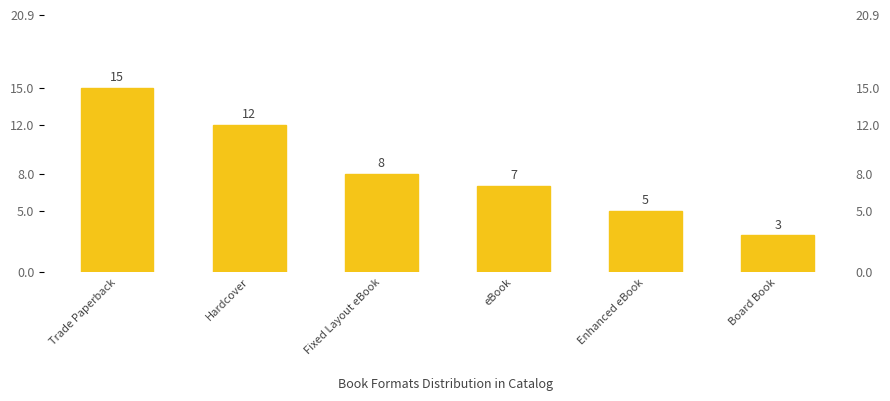

Rank the categories by value from highest to lowest.

Trade Paperback, Hardcover, Fixed Layout eBook, eBook, Enhanced eBook, Board Book